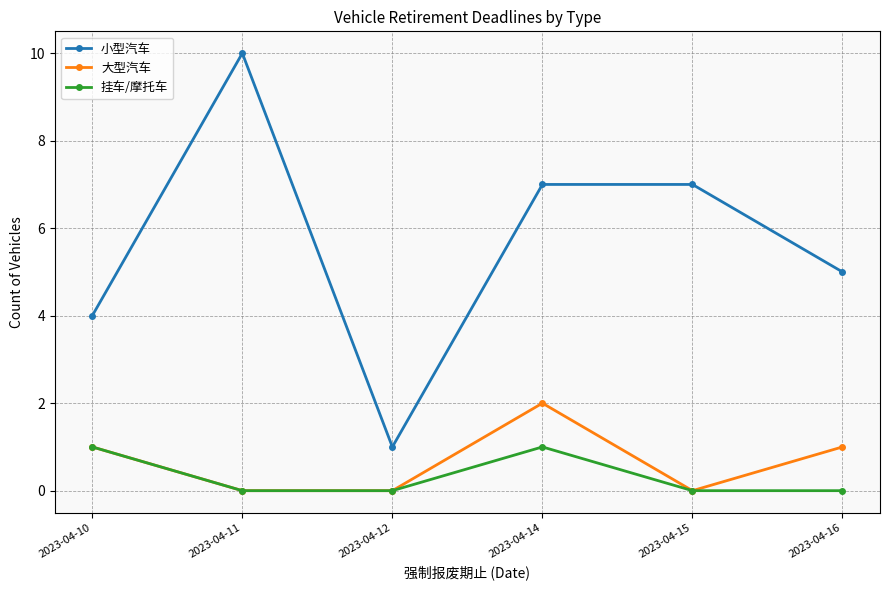

The value of 小型汽车 at 2023-04-16 is 8. True or false?

False